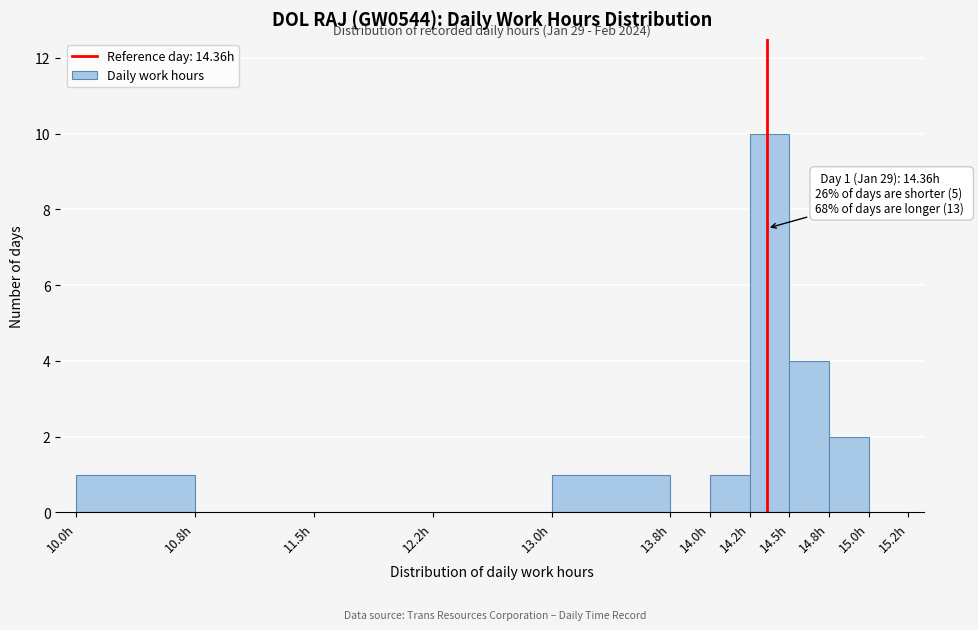

Over which range of the x-axis is the bar tallest?

14.25 to 14.50